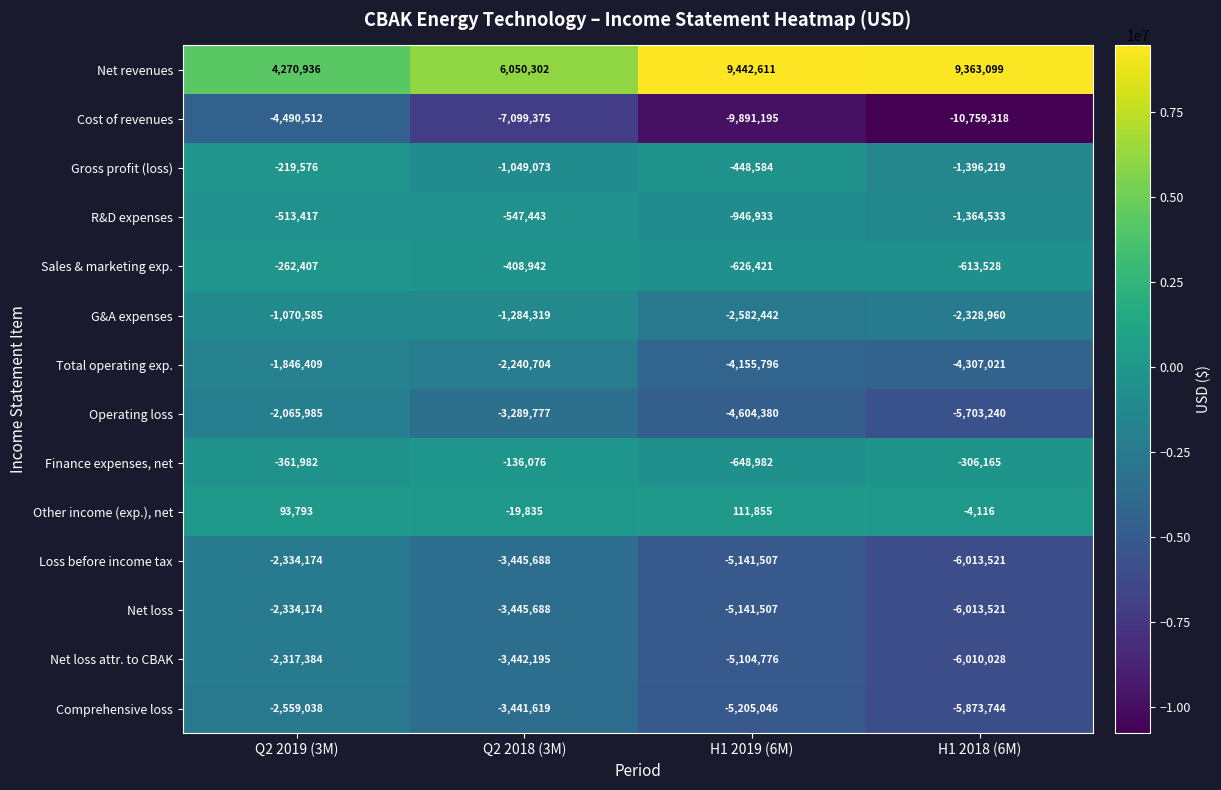

What is the minimum value shown in the chart?

-10759318